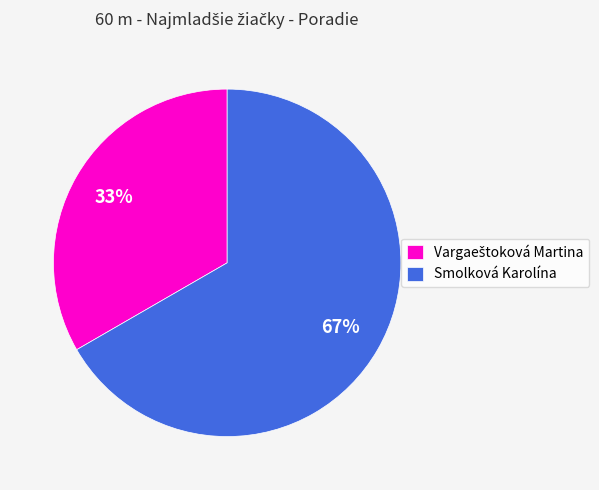

Which slice is the largest?

Smolková Karolína